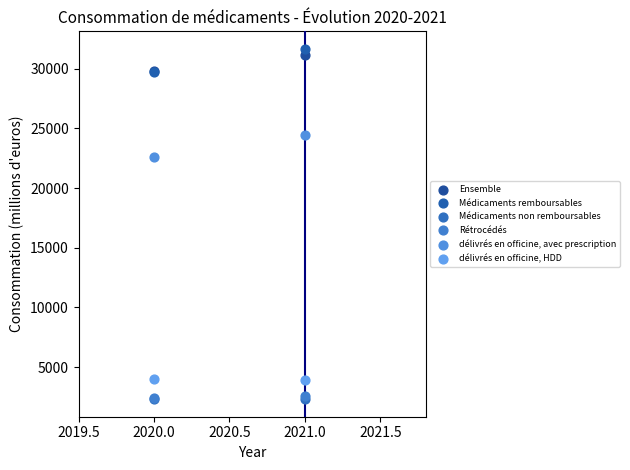

What are all the series names shown in the legend?

Ensemble, Médicaments remboursables, Médicaments non remboursables, Rétrocédés, délivrés en officine, avec prescription, délivrés en officine, HDD